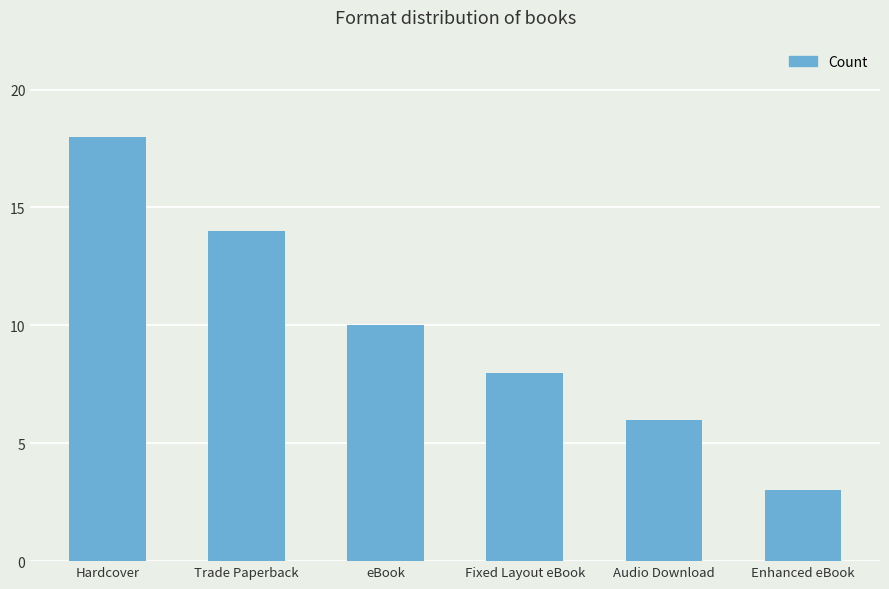

What is the difference between the maximum and minimum values?

15